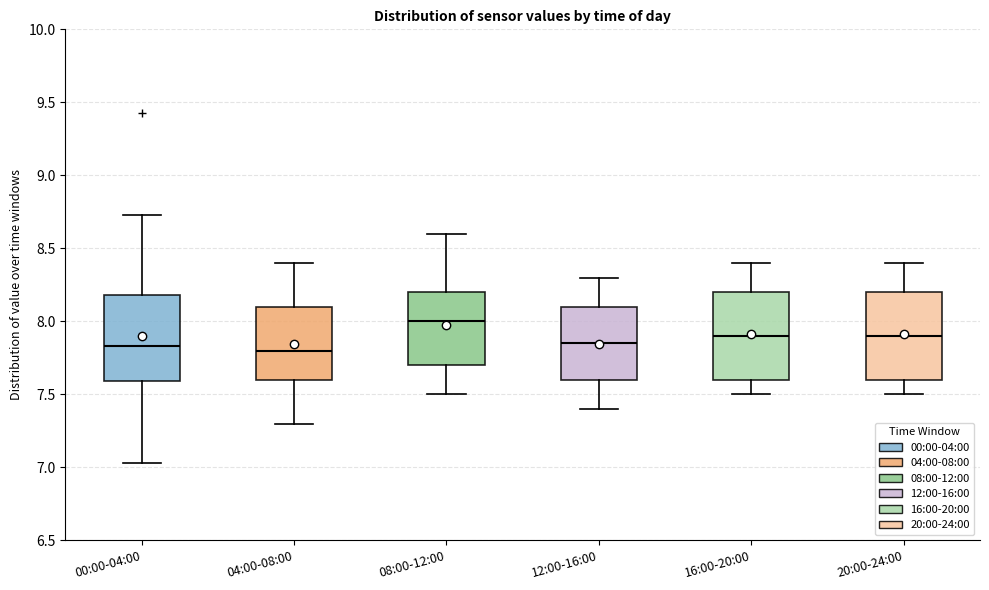

Reading left to right, read every box against the y-axis: the position of its median line, the range the box covers, and the ends of its whiskers. The values are not printed on the chart, so give them approximately, as read against the axis.

00:00-04:00: median 7.85, box 7.60 to 8.20, whiskers 7.05 to 8.75
04:00-08:00: median 7.80, box 7.60 to 8.10, whiskers 7.30 to 8.40
08:00-12:00: median 8.00, box 7.70 to 8.20, whiskers 7.50 to 8.60
12:00-16:00: median 7.85, box 7.60 to 8.10, whiskers 7.40 to 8.30
16:00-20:00: median 7.90, box 7.60 to 8.20, whiskers 7.50 to 8.40
20:00-24:00: median 7.90, box 7.60 to 8.20, whiskers 7.50 to 8.40